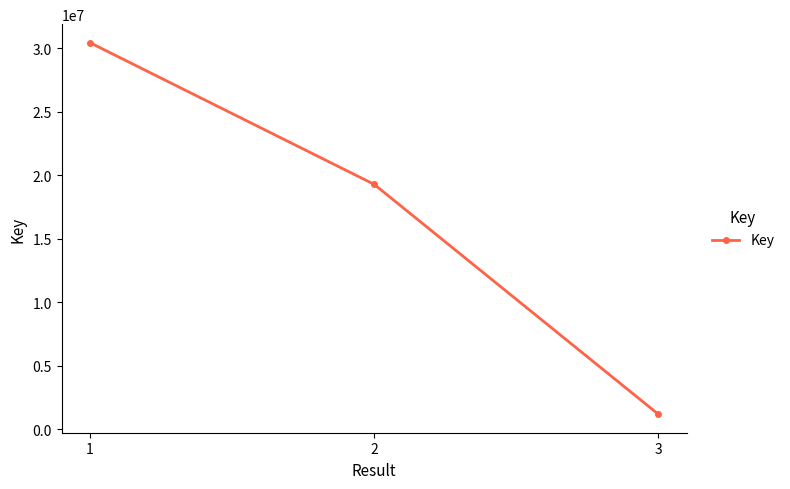

Reading left to right, list all the values displayed in this chart.

1=30424431	2=19275704	3=1181201